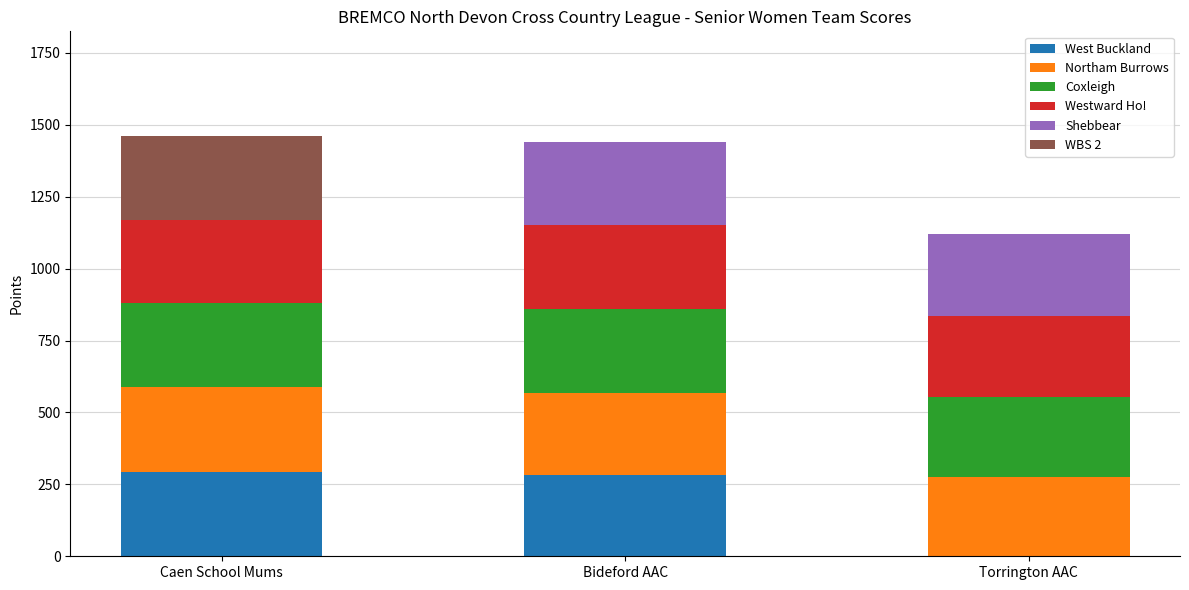

Count the number of categories in the chart.

3